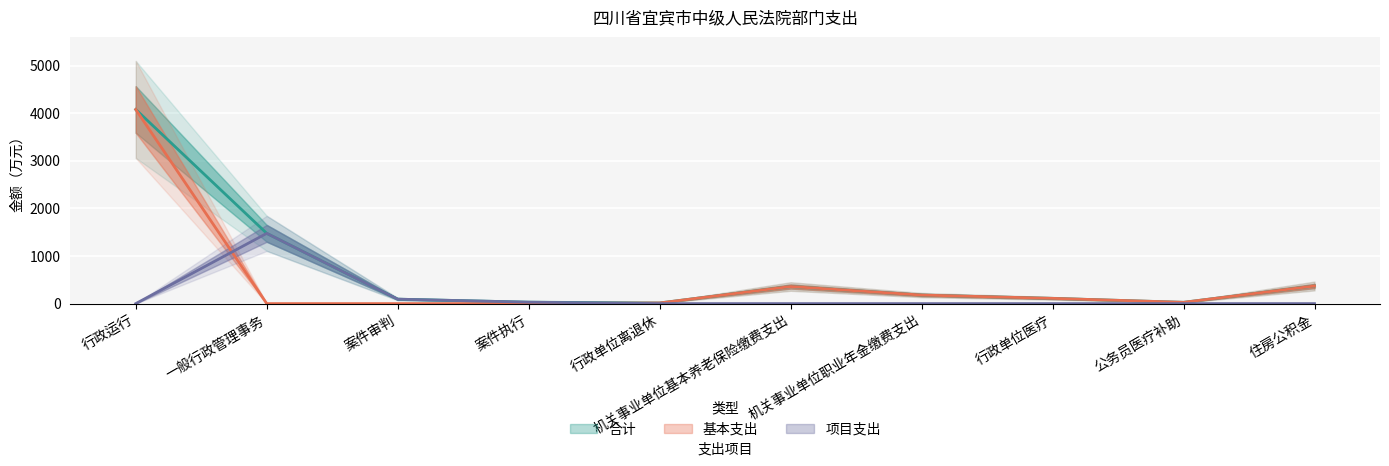

Rank the categories by 基本支出 value from lowest to highest.

一般行政管理事务, 案件审判, 案件执行, 行政单位离退休, 公务员医疗补助, 行政单位医疗, 机关事业单位职业年金缴费支出, 机关事业单位基本养老保险缴费支出, 住房公积金, 行政运行